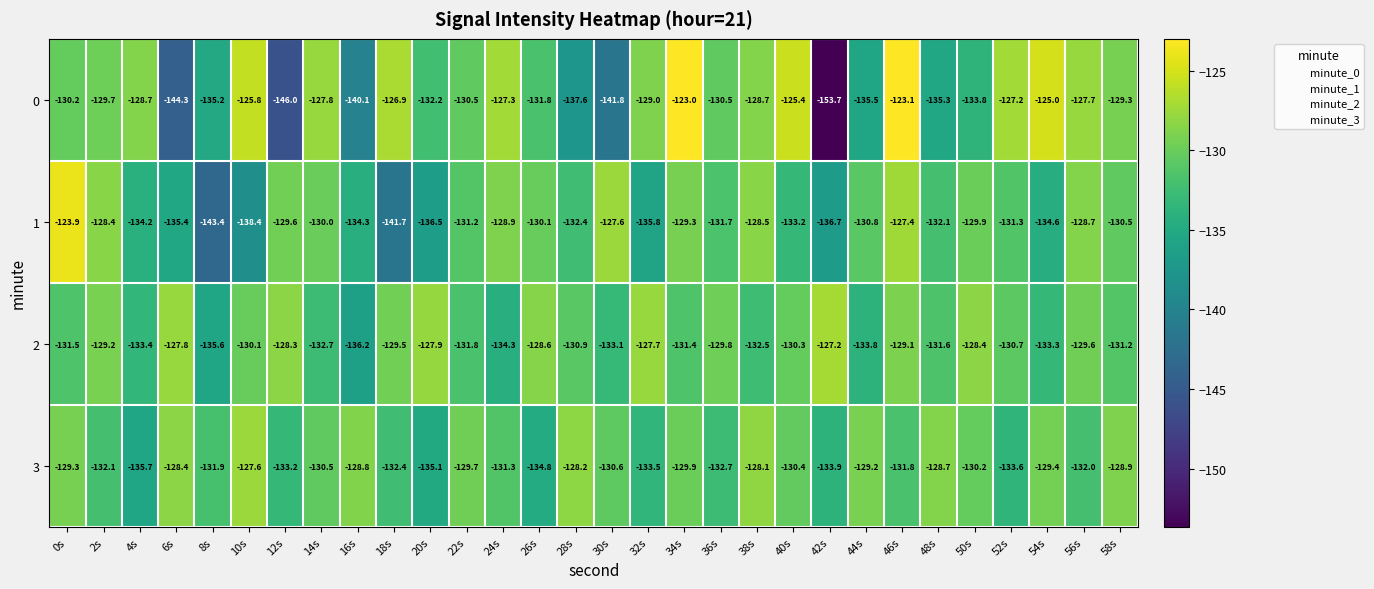

Is it true that 2 equals -130.9 at 28s?

True